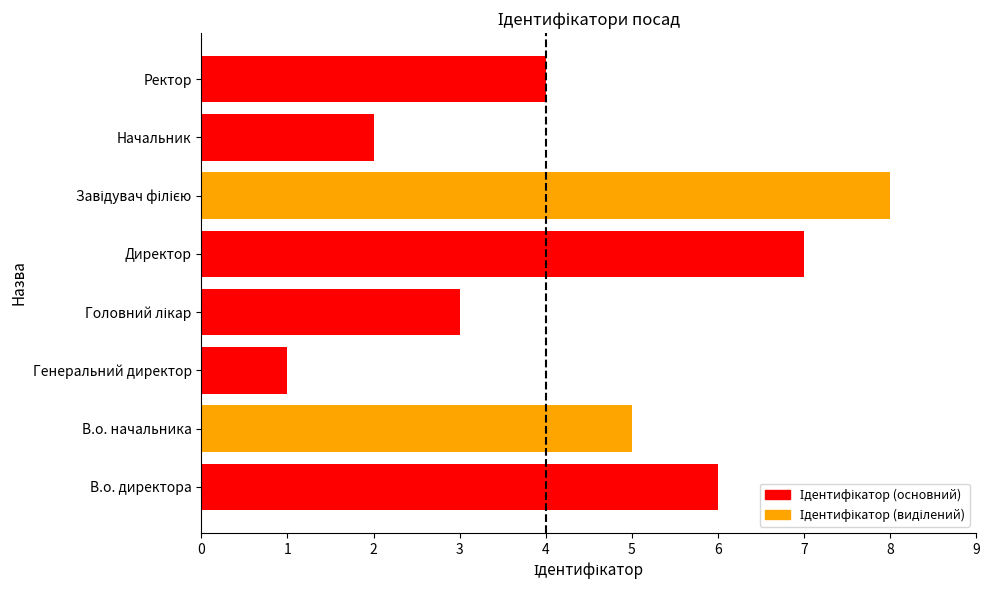

At which category does the chart reach its minimum across all series?

Генеральний директор